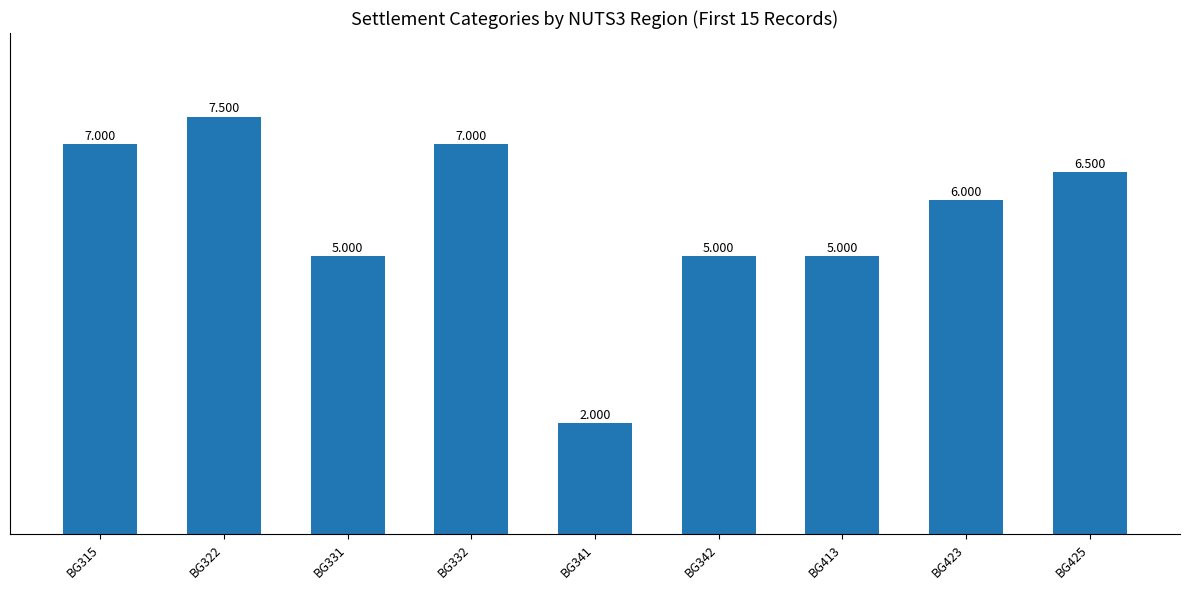

What is the change in value from BG413 to BG425?

+1.5